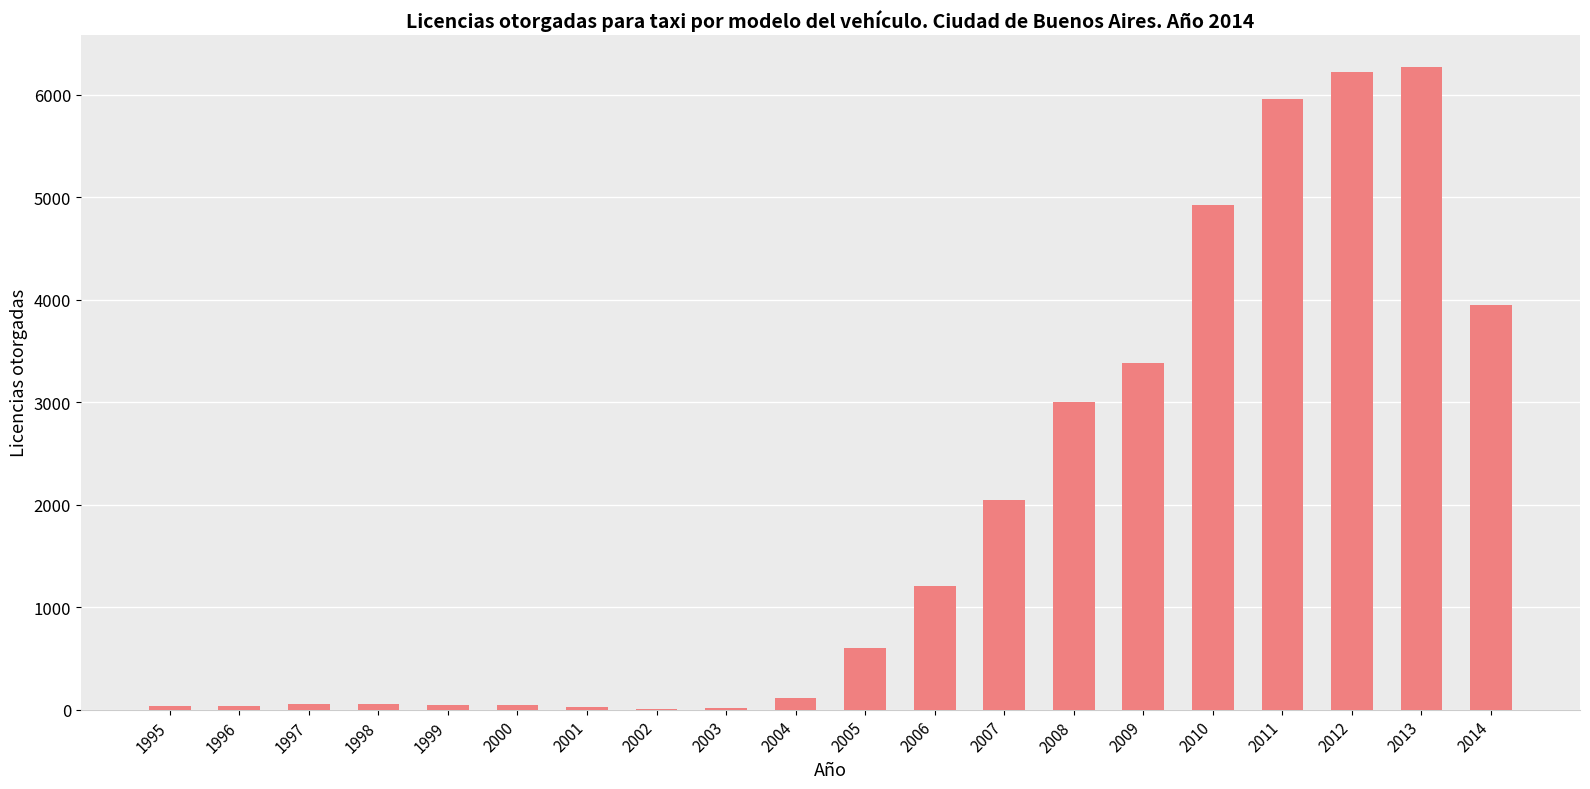

What is the change in value from 2002 to 2011?

+5953